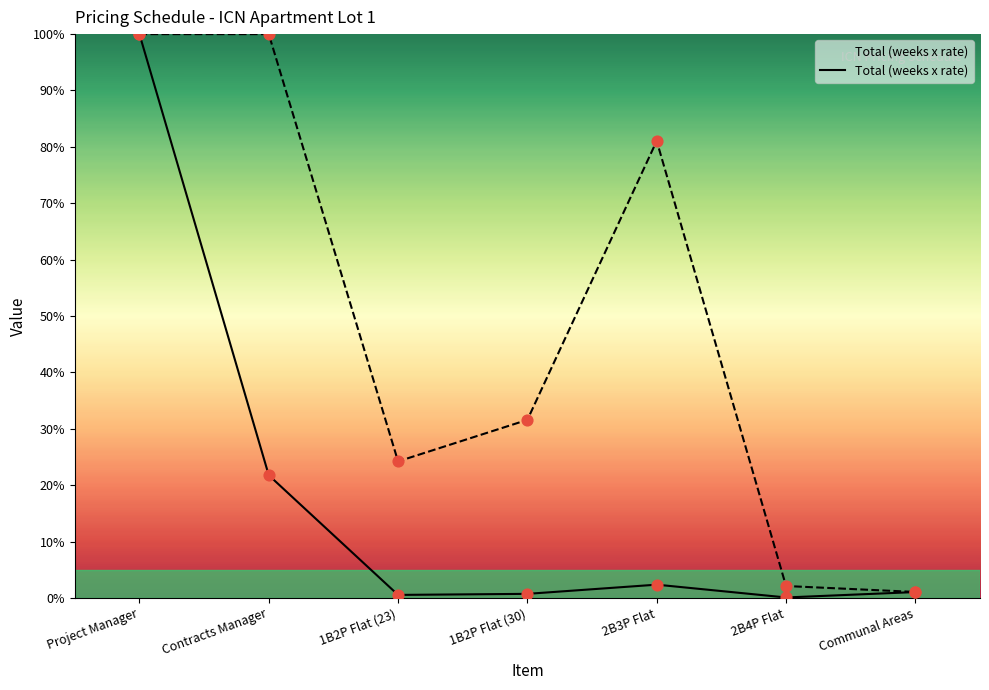

At which category is the sum across all series the highest?

Project Manager